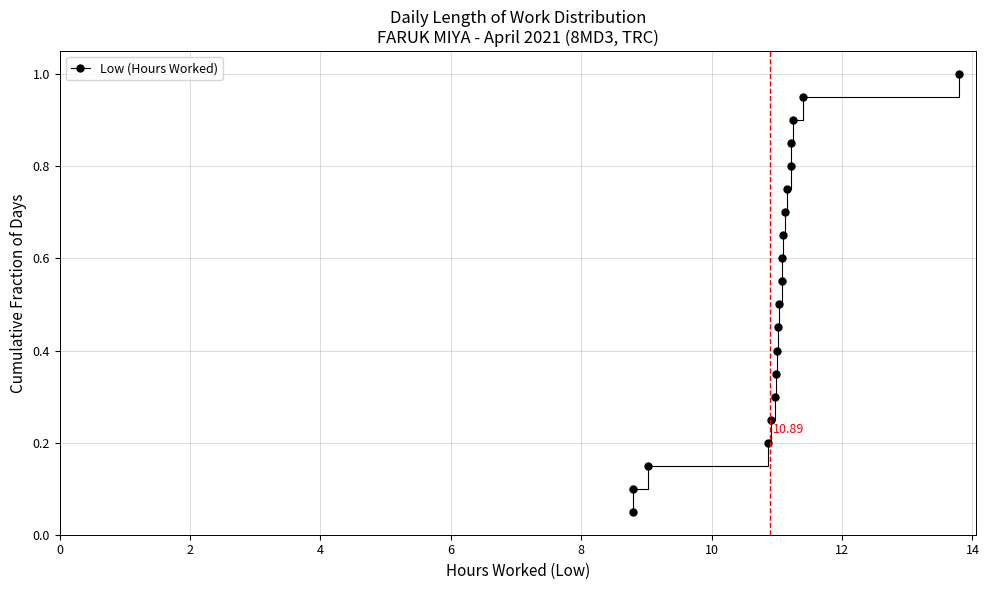

True or false: the data has more than 0 interior local peaks.

False